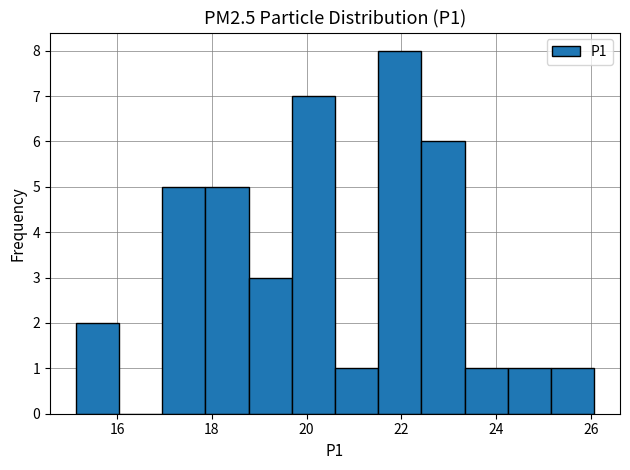

How tall is the bar that spans 24.2 to 25.2 on the x-axis? Neither the bar edges nor the heights are printed on the chart, so give them approximately, as read against the axes.

1